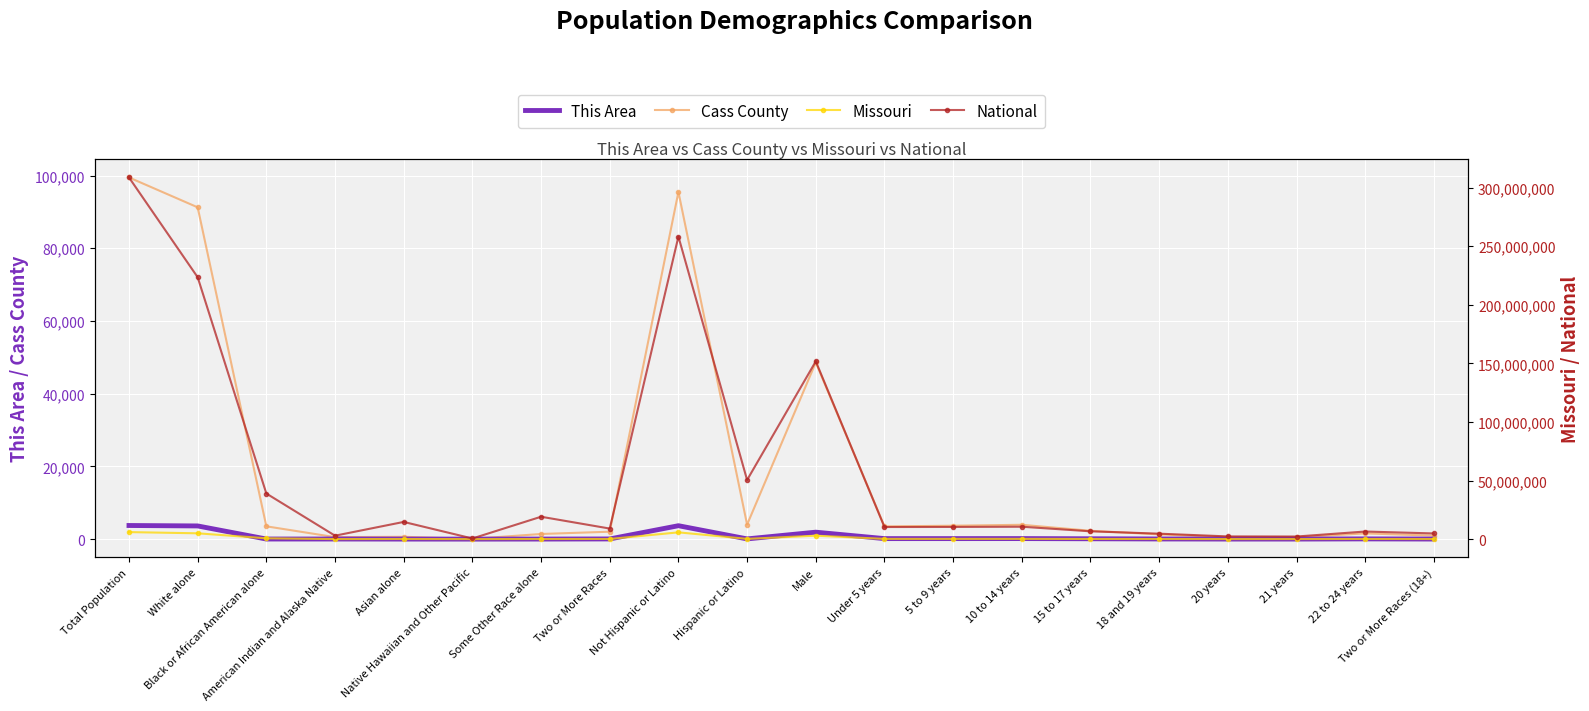

What are all the series names shown in the legend?

This Area, Cass County, Missouri, National